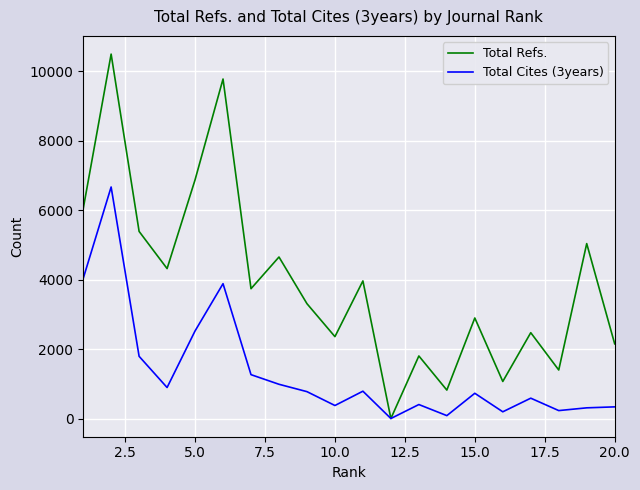

List the series in order of their peak value, highest first.

Total Refs., Total Cites (3years)